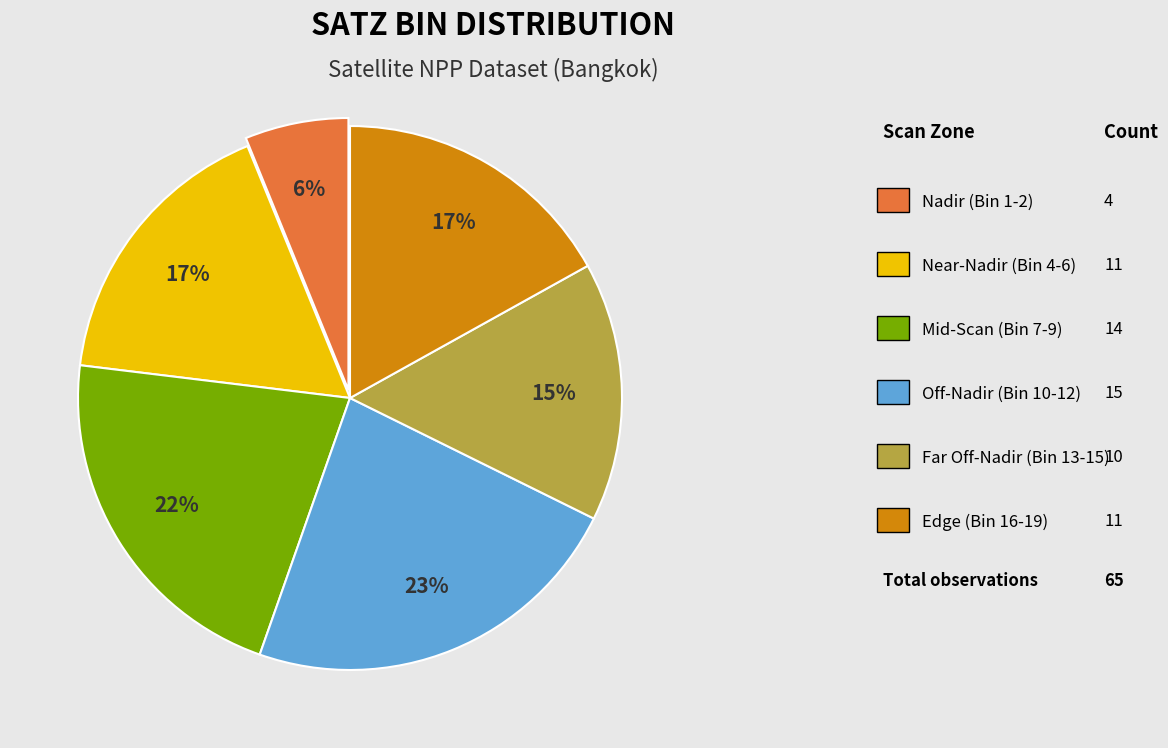

Is there any slice that represents more than half of the pie?

No